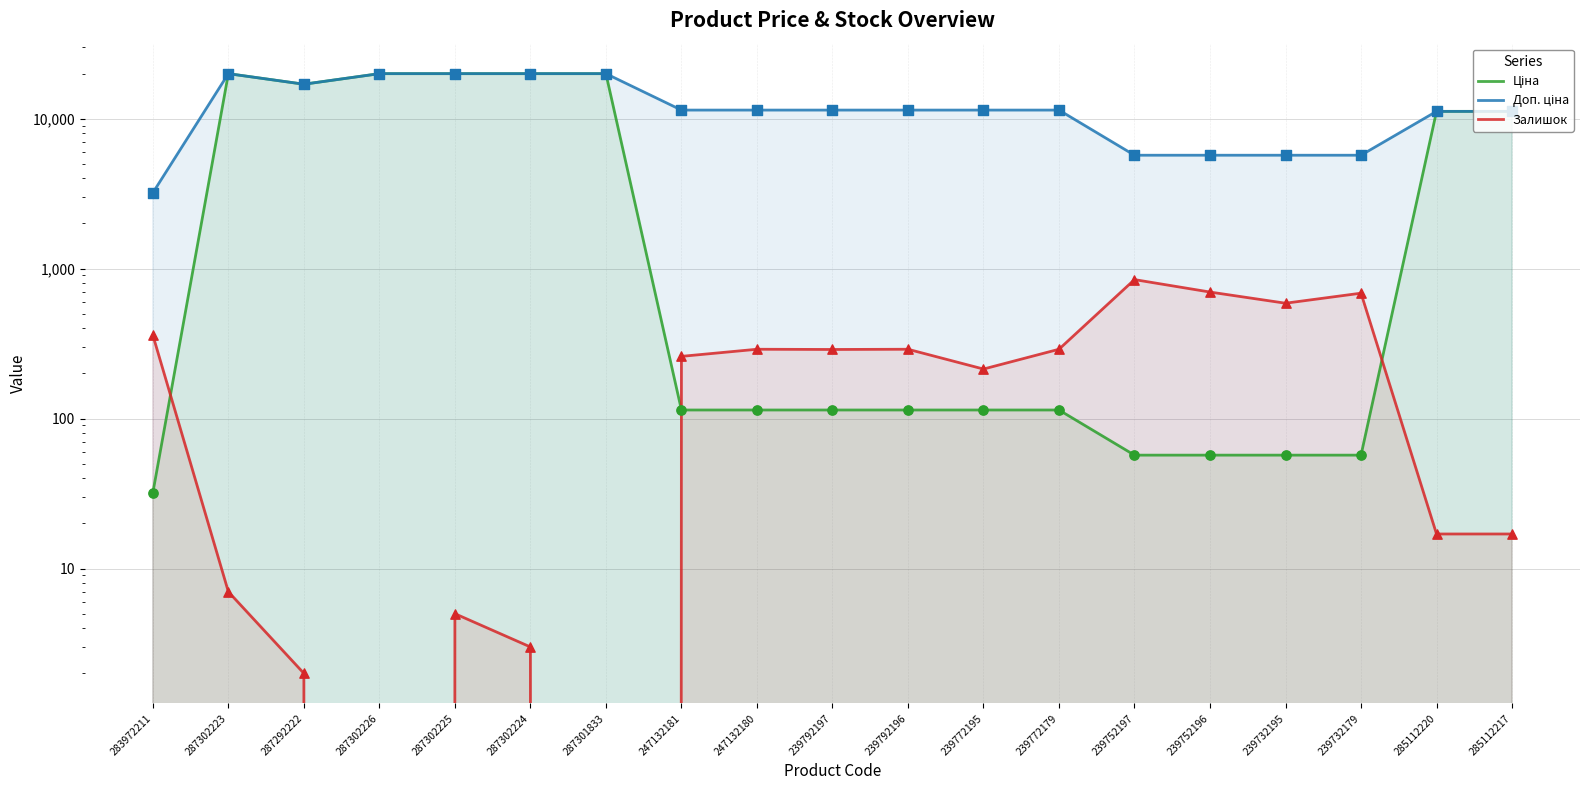

Which series reaches the minimum Y coordinate?

Залишок